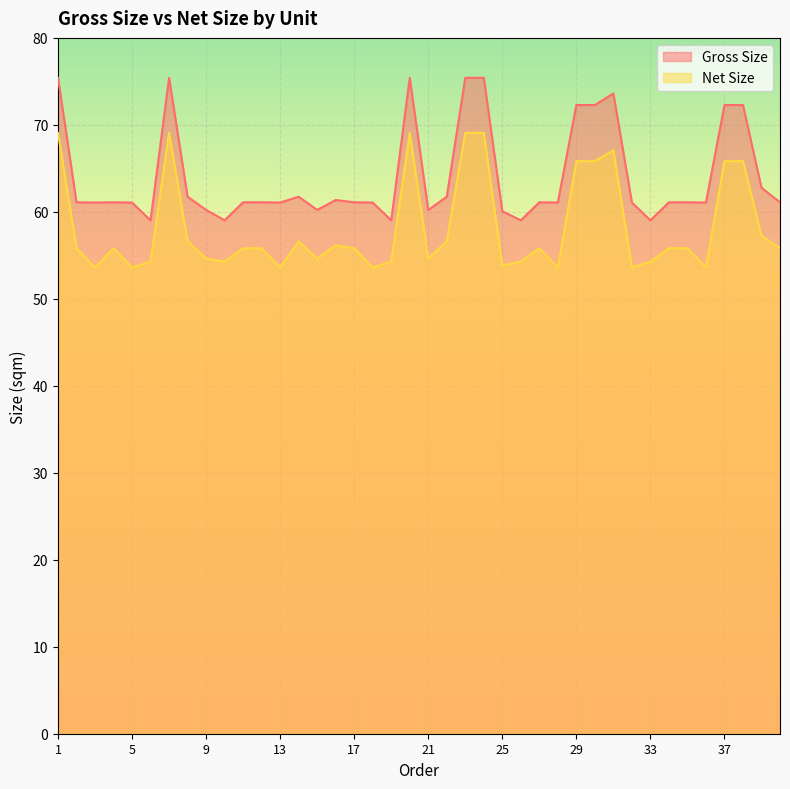

Is it true that Net Size equals 65.8 at 38?

True